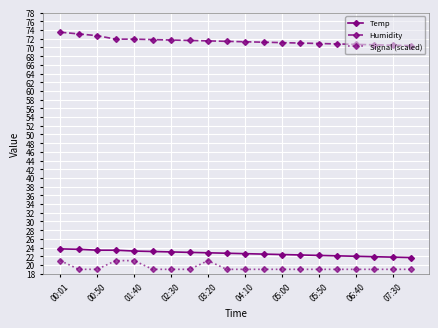

What is the minimum value for Humidity?

70.4